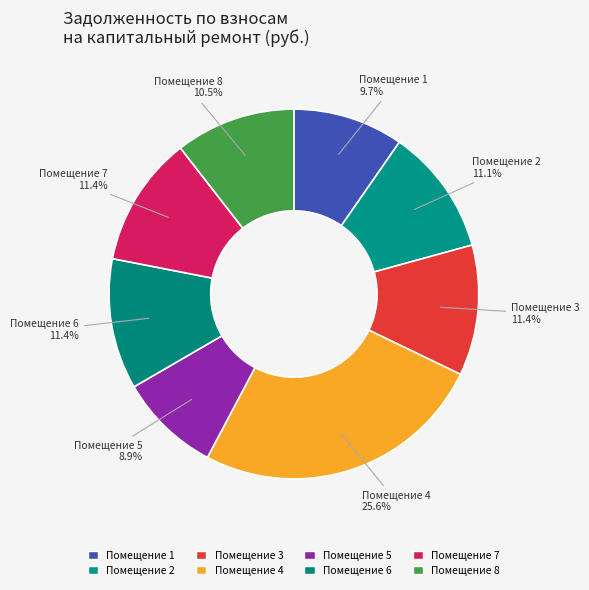

Which category has the biggest portion of the pie?

Помещение 4